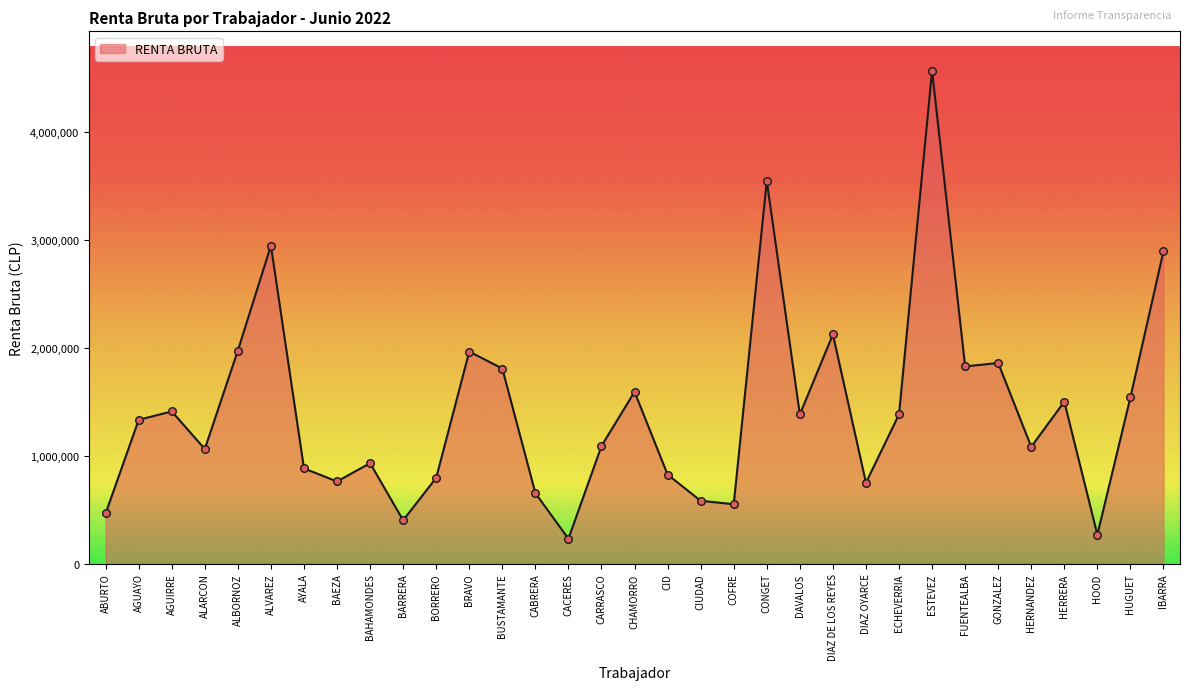

Approximately how many times larger is the value at AYALA compared to ALVAREZ?

0.3